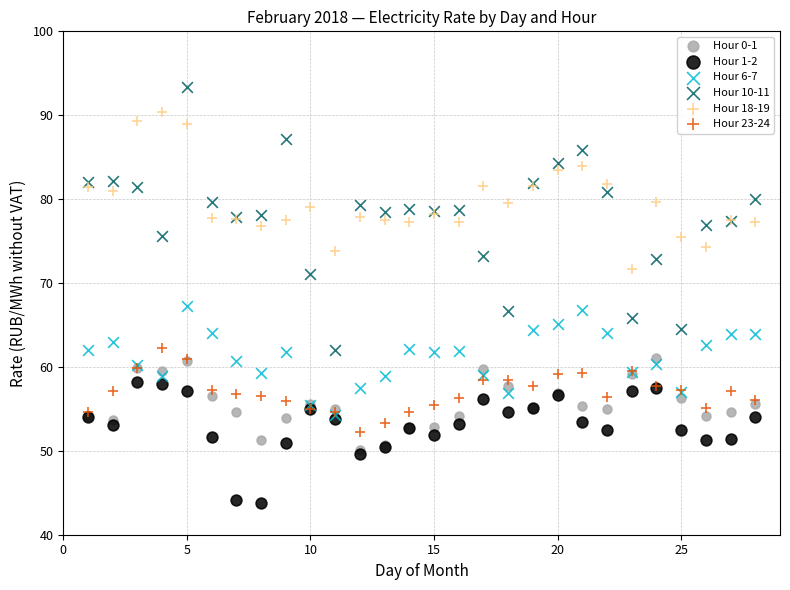

What are all the series names shown in the legend?

Hour 0-1, Hour 1-2, Hour 6-7, Hour 10-11, Hour 18-19, Hour 23-24